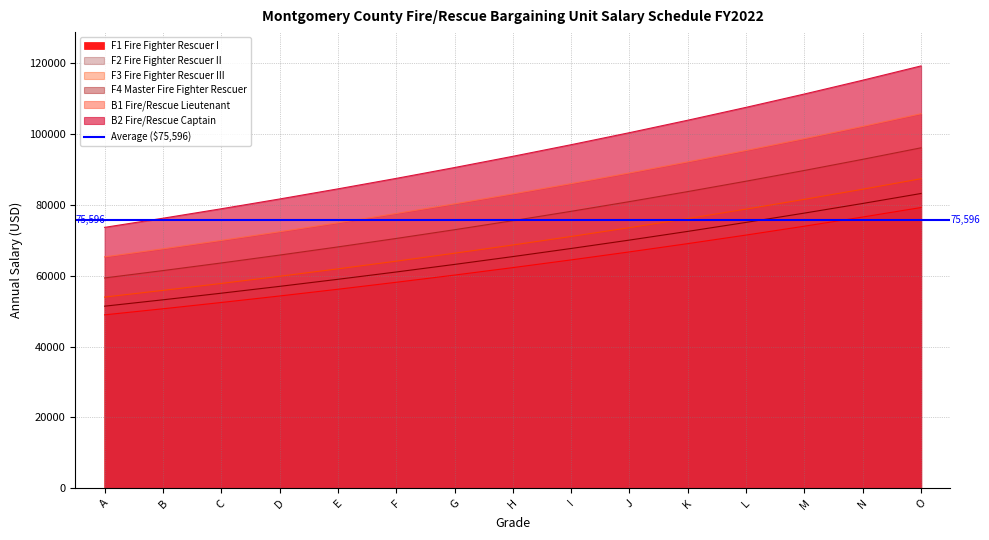

True or false: F1 Fire Fighter Rescuer I and B1 Fire/Rescue Lieutenant intersect in this chart.

False